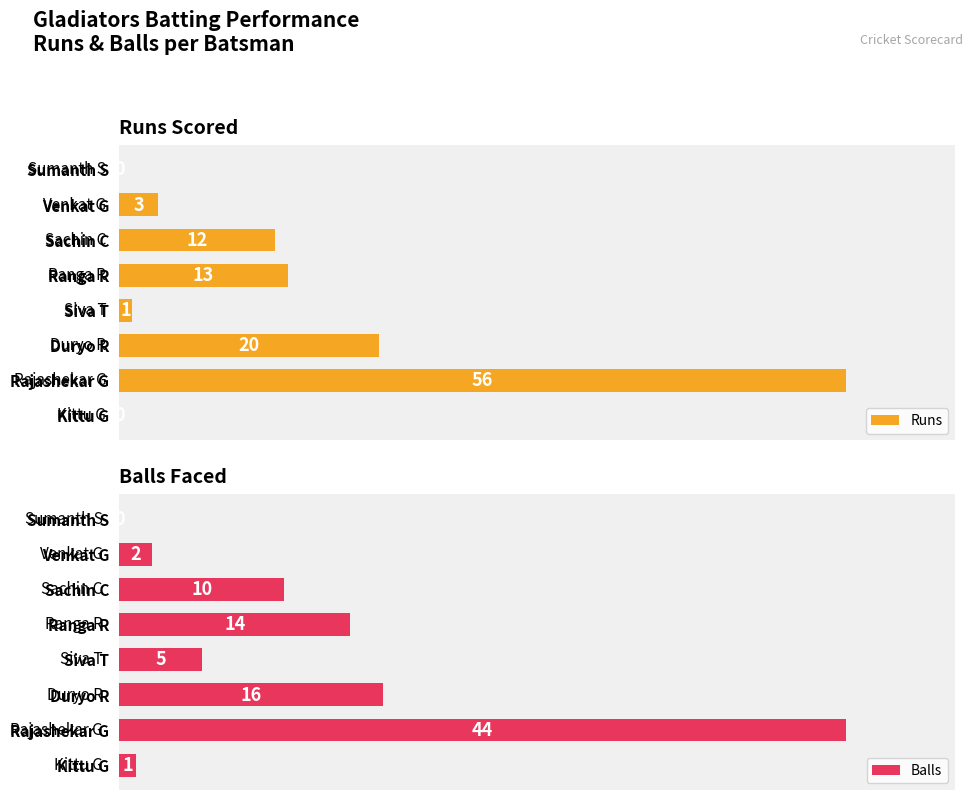

What is the average value of the Runs series?

13